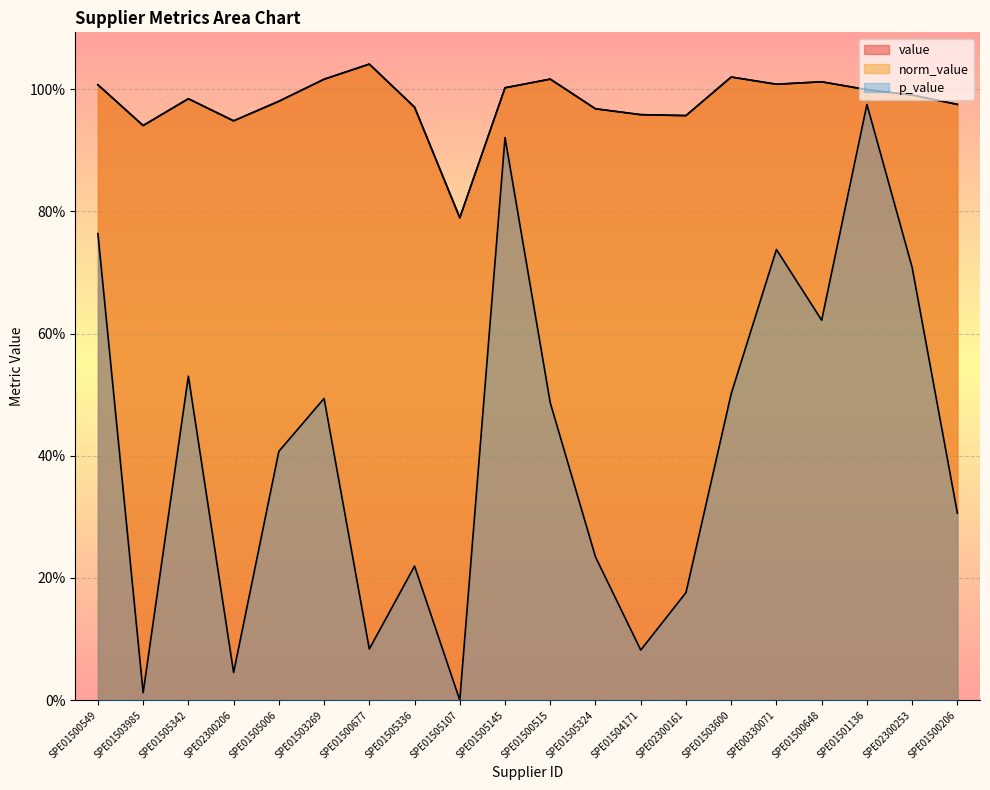

What value does the value series have at SPE01505107?

0.8